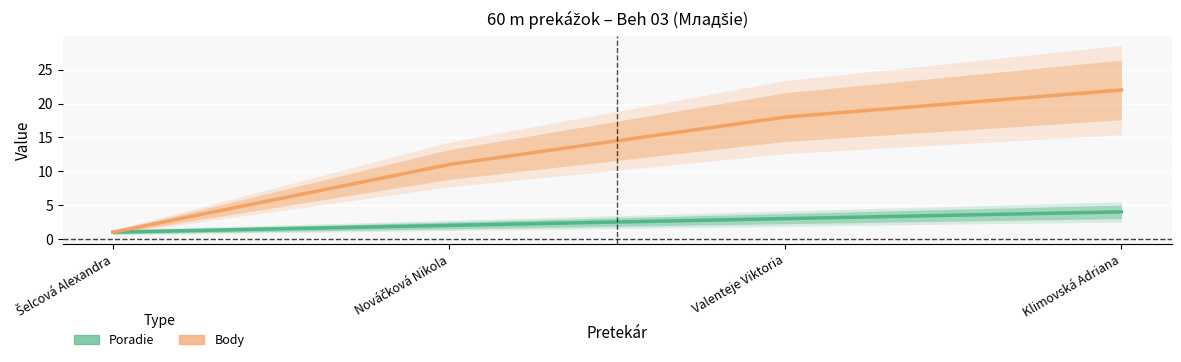

The value of Poradie at Valenteje Viktoria is 3. True or false?

True